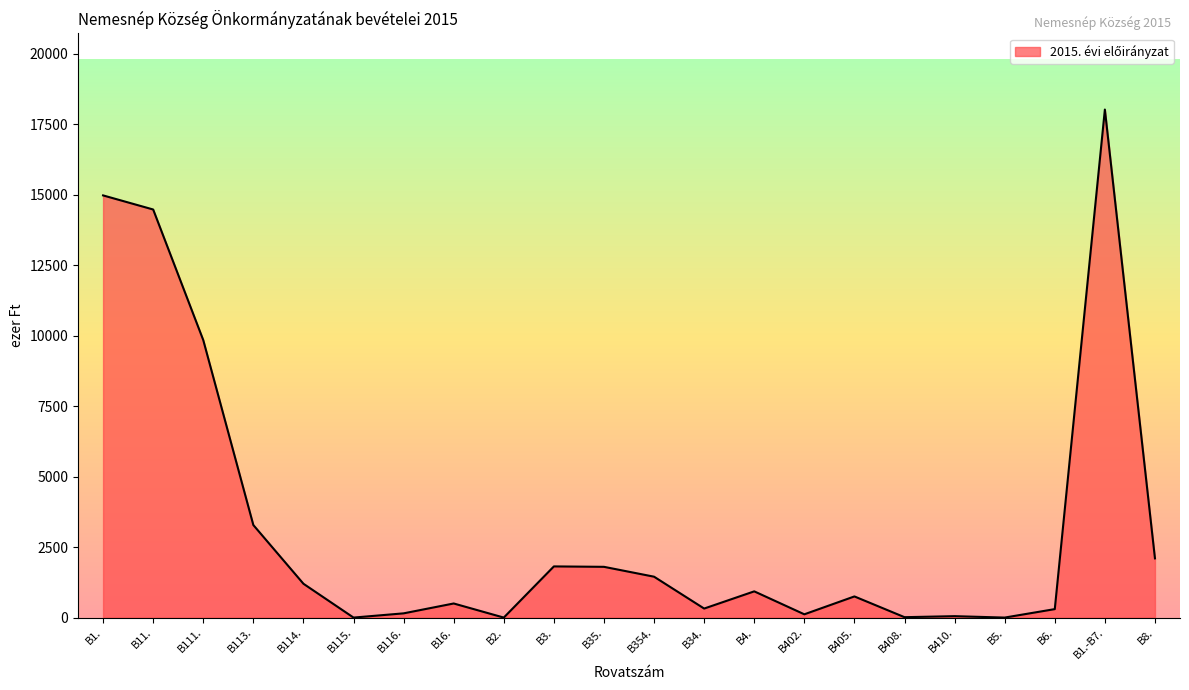

Where is the data nearest to the value 9010?

B111.